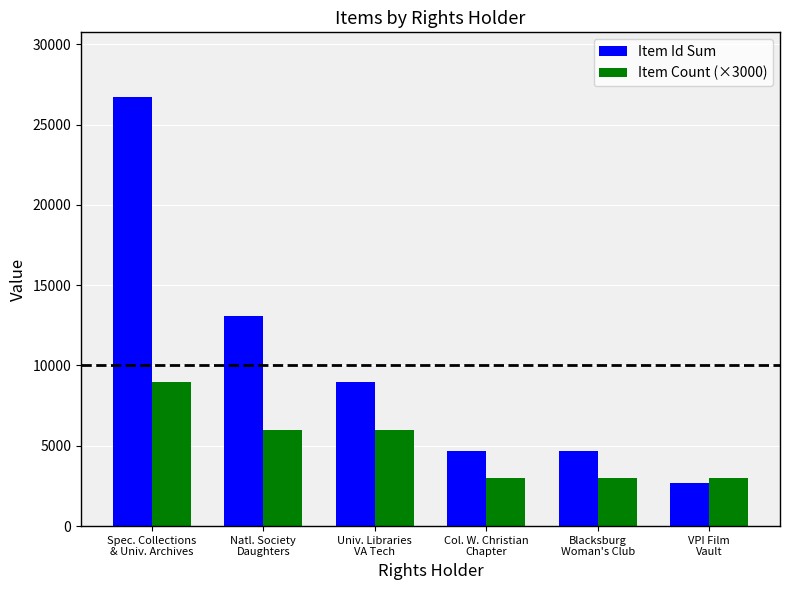

What value does the Item Count (×3000) series have at Natl. Society
Daughters, to the nearest 10?

6000